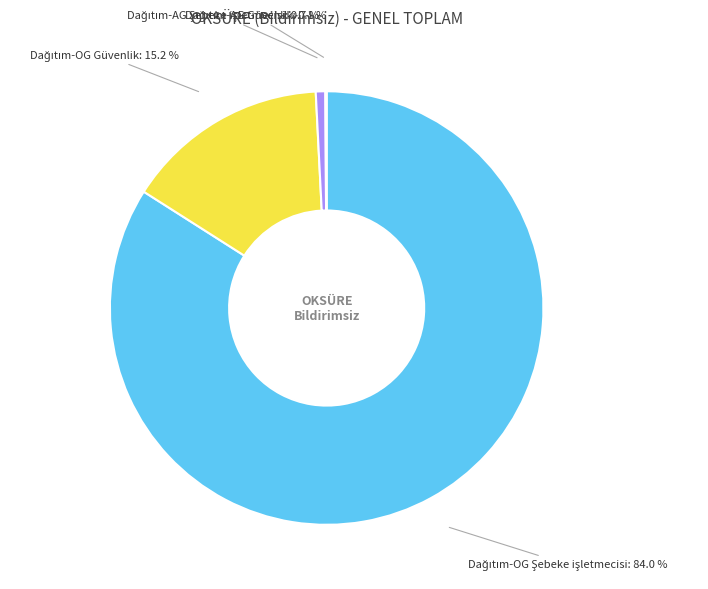

Does any single category account for the majority?

Yes